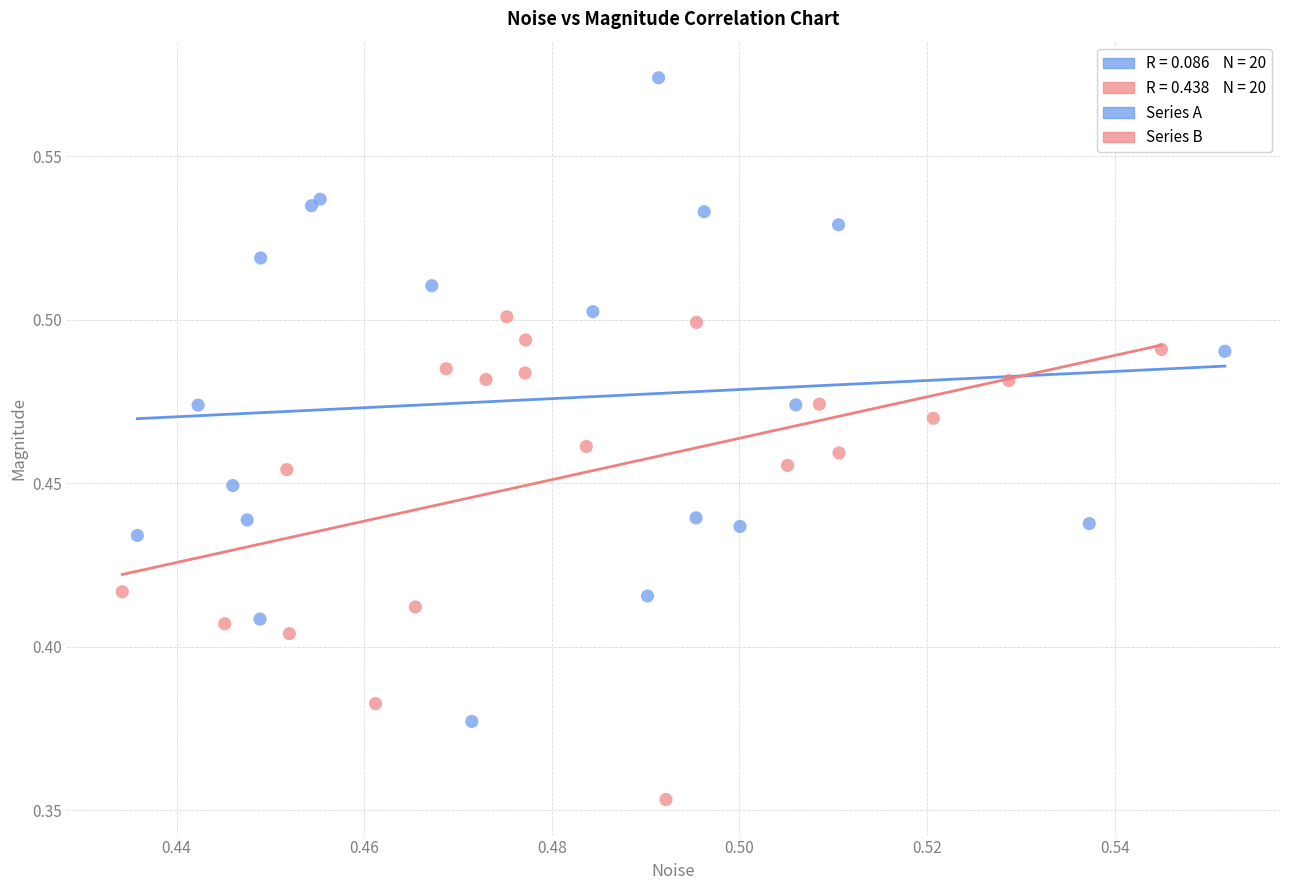

Which series reaches the minimum Y coordinate?

Series B